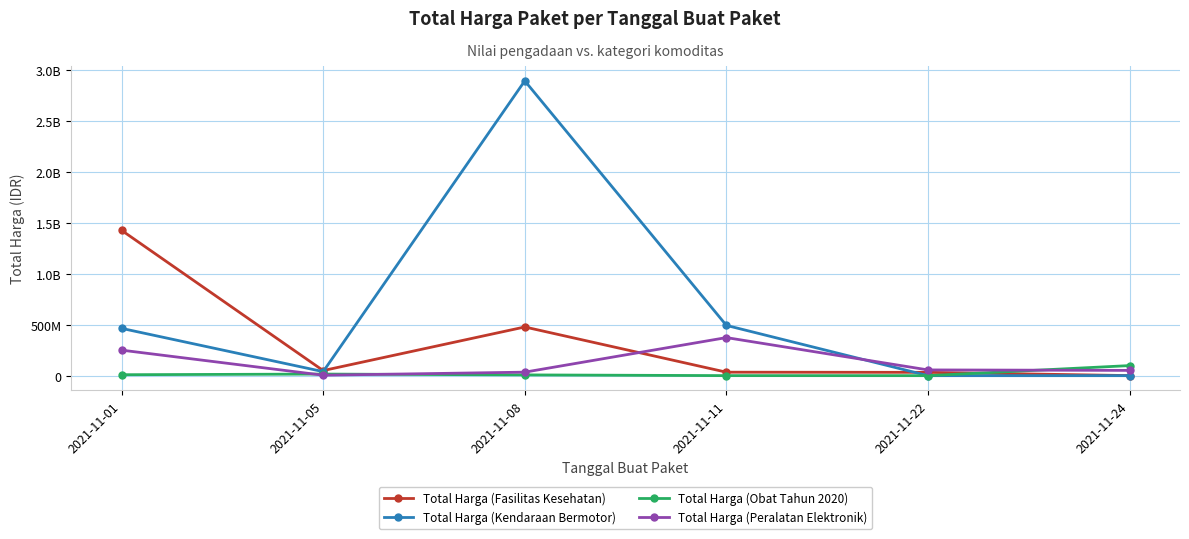

What is the average value of the Total Harga (Fasilitas Kesehatan) series?

336702836